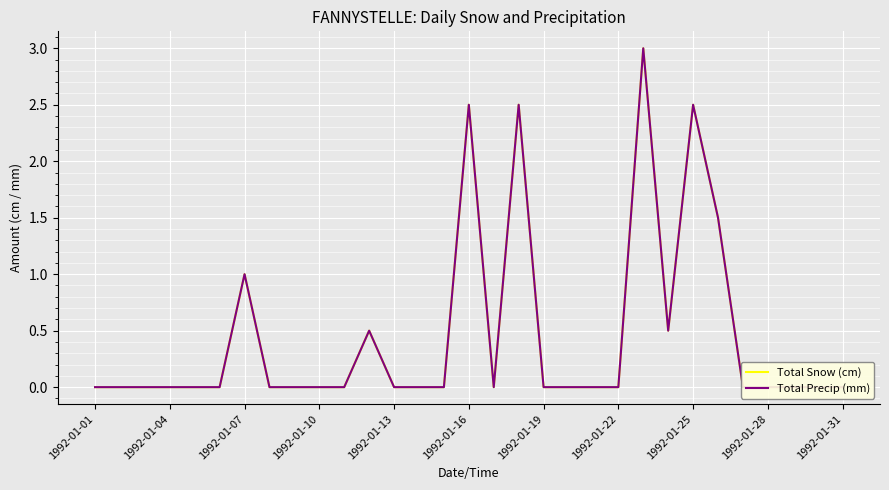

Reading left to right, extract all data points from this chart.

Total Snow (cm): 0.0	0.0	0.0	0.0	0.0	0.0	1.0	0.0	0.0	0.0	0.0	0.5	0.0	0.0	0.0	2.5	0.0	2.5	0.0	0.0	0.0	0.0	3.0	0.5	2.5	1.5	0.0	0.0	0.0	0.0	0.0
Total Precip (mm): 0.0	0.0	0.0	0.0	0.0	0.0	1.0	0.0	0.0	0.0	0.0	0.5	0.0	0.0	0.0	2.5	0.0	2.5	0.0	0.0	0.0	0.0	3.0	0.5	2.5	1.5	0.0	0.0	0.0	0.0	0.0